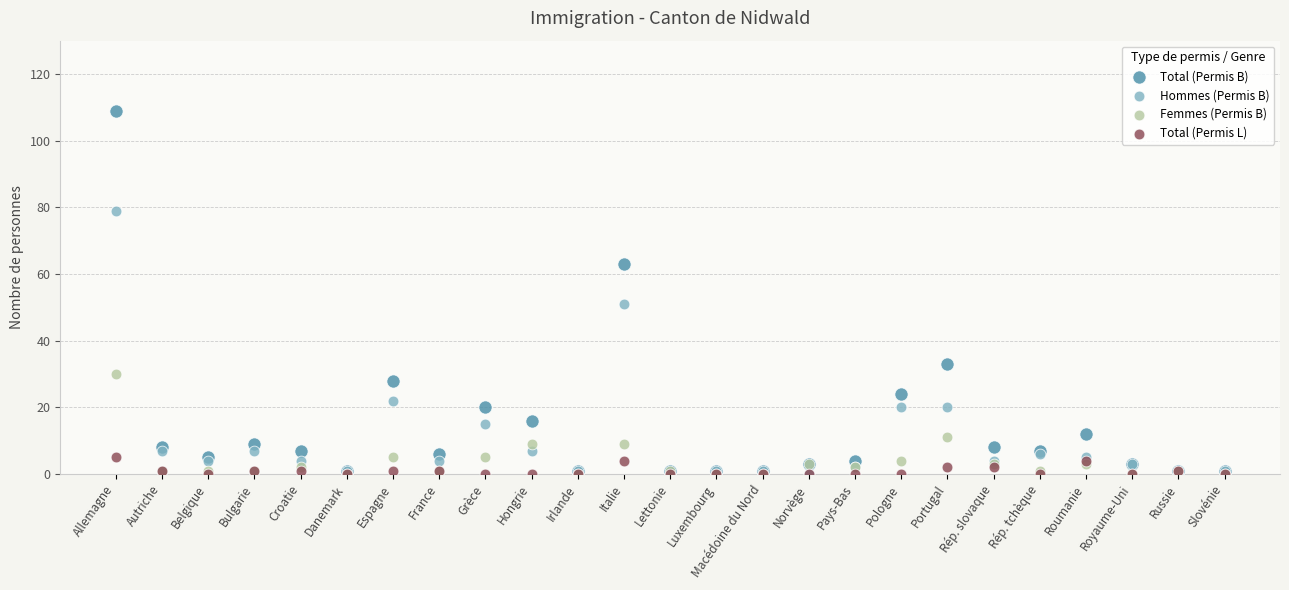

In the Hommes (Permis B) series, what Y value is closest to 39?

51